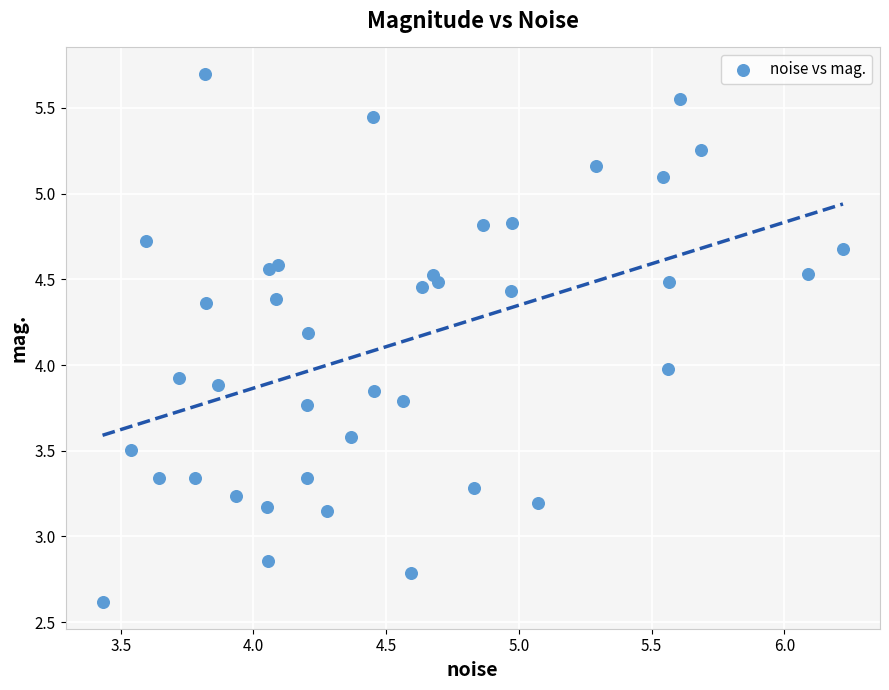

What is the range of X values (max minus min)?

2.8